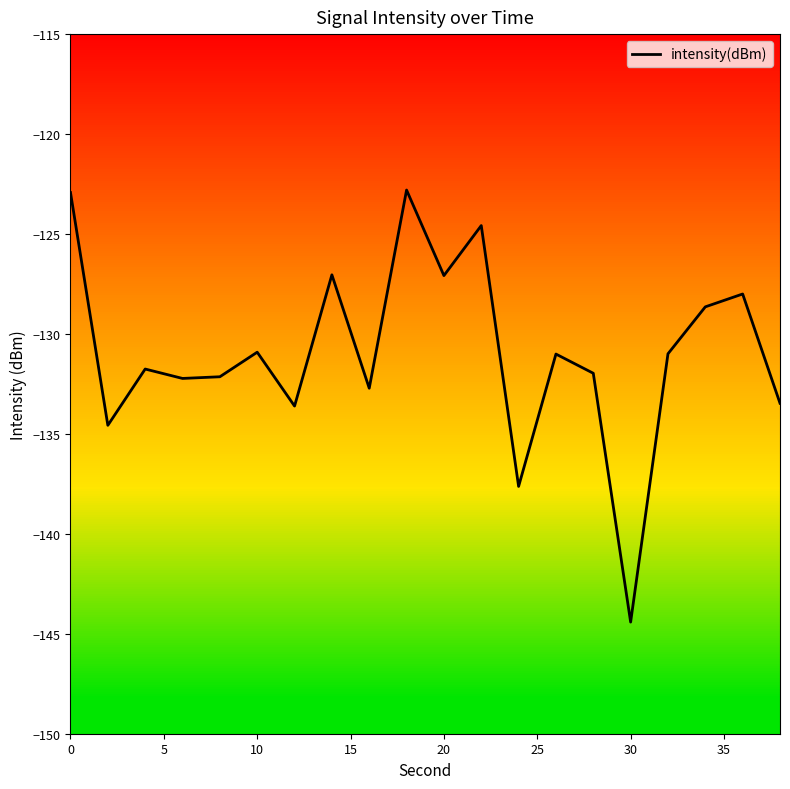

What is the difference between the maximum and minimum values?

21.6